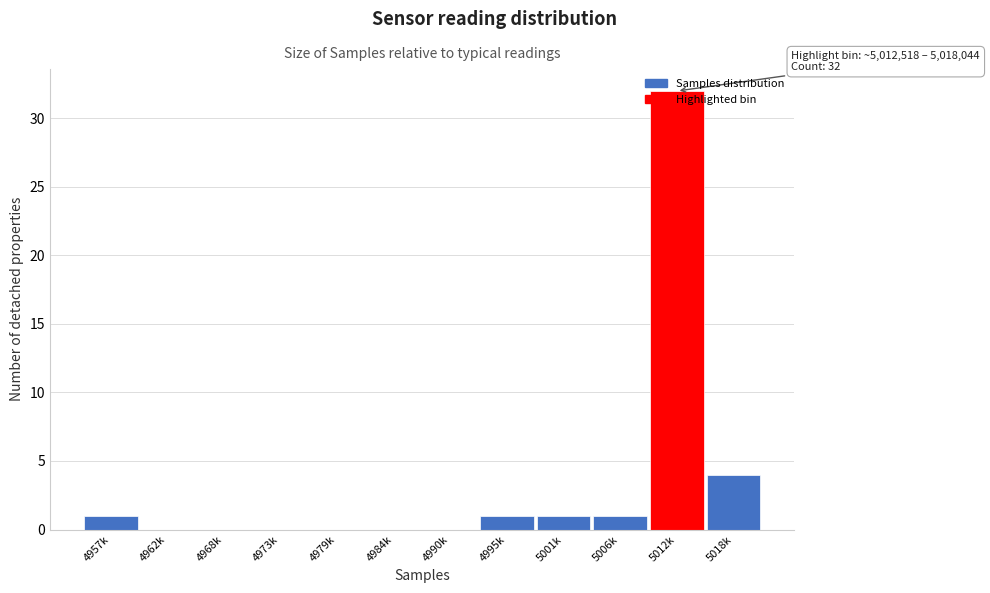

Which label corresponds to the largest value in the chart?

5012k